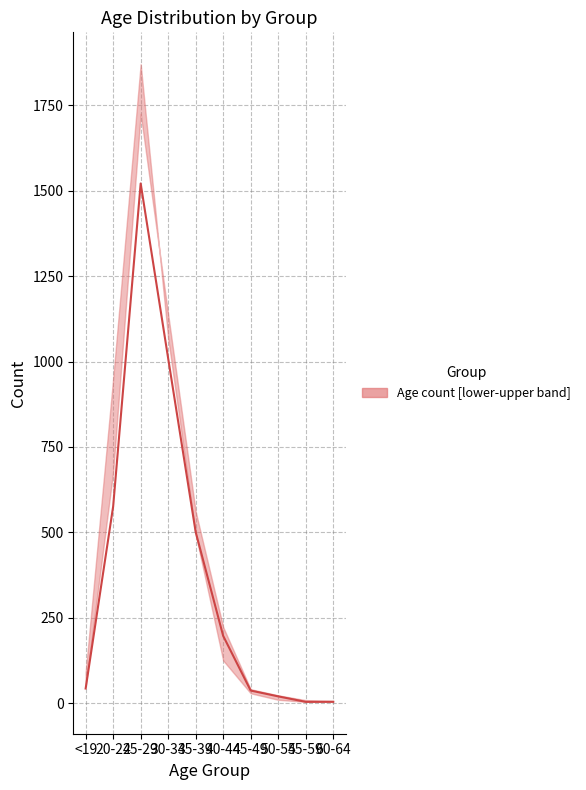

At which label is the value closest to 762?

20-24